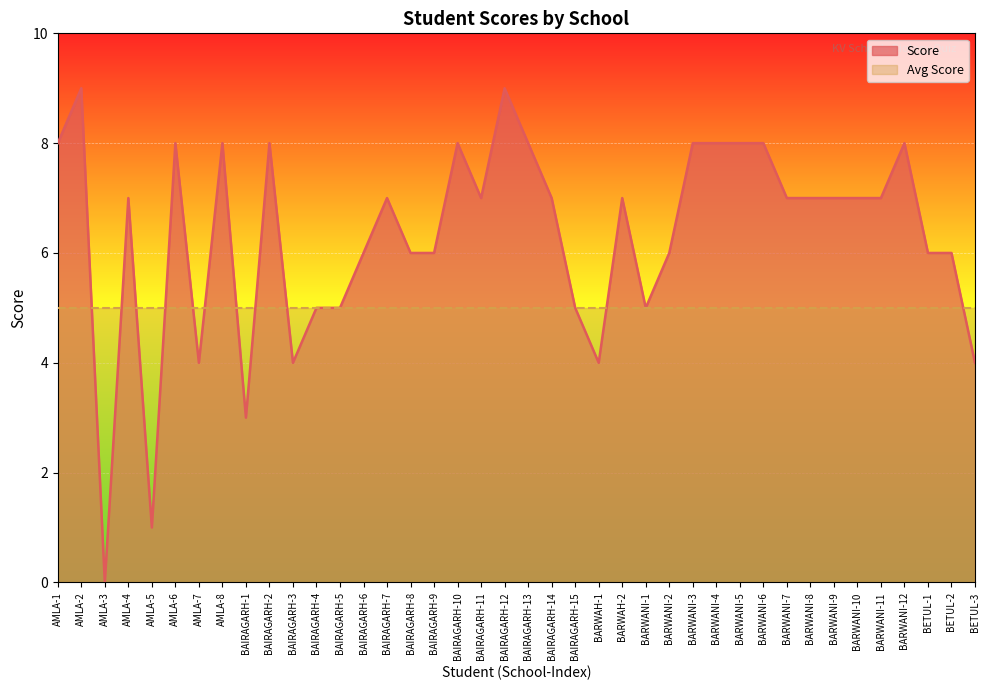

Reading left to right, transcribe all the data shown in this chart.

8	9	0	7	1	8	4	8	3	8	4	5	5	6	7	6	6	8	7	9	8	7	5	4	7	5	6	8	8	8	8	7	7	7	7	7	8	6	6	4